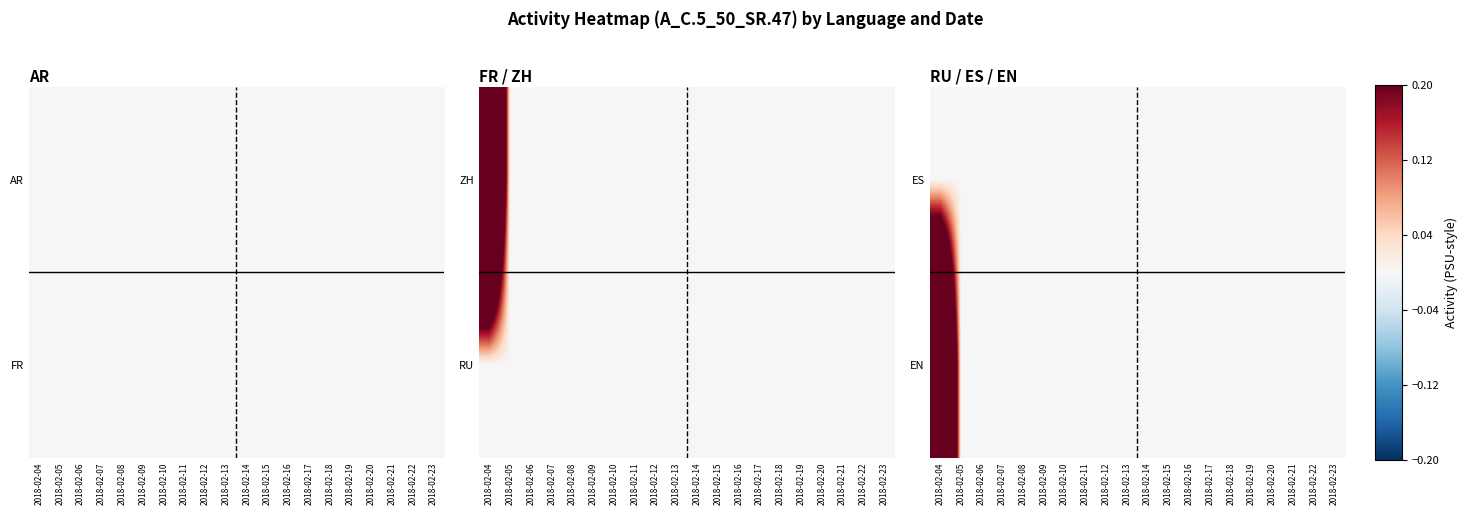

Is it true that ES equals 0 at 2018-02-16?

True